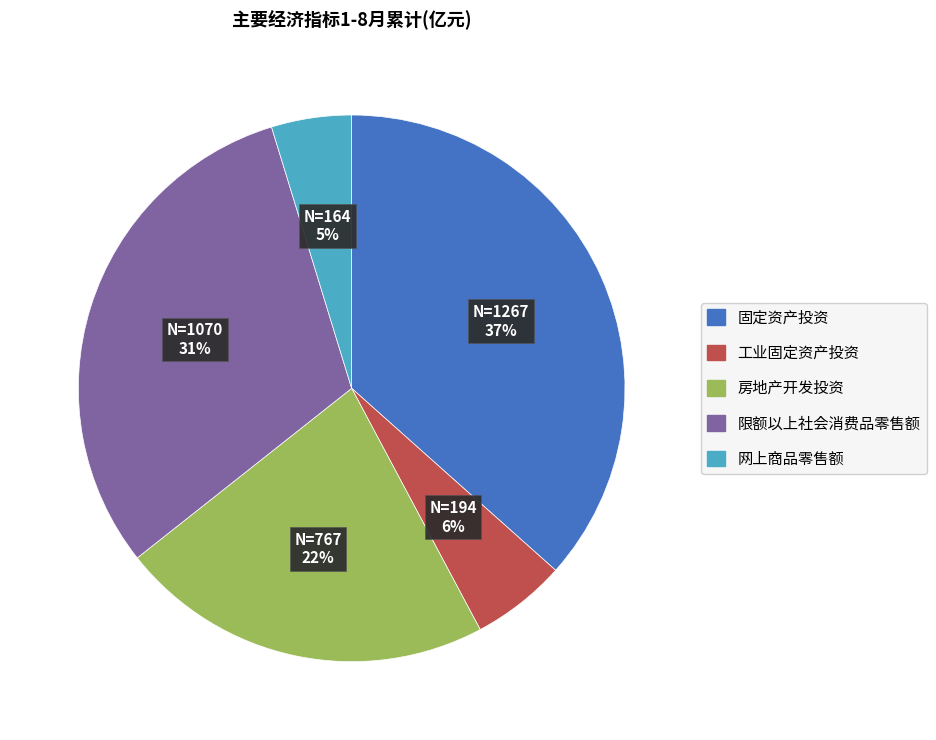

Is it true that 固定资产投资 is 37% of the pie?

True